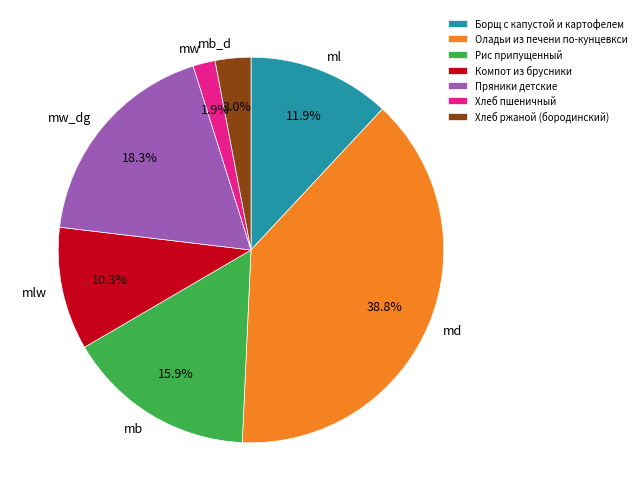

What is the ratio of the value at Компот из брусники to the value at Рис припущенный?

0.6